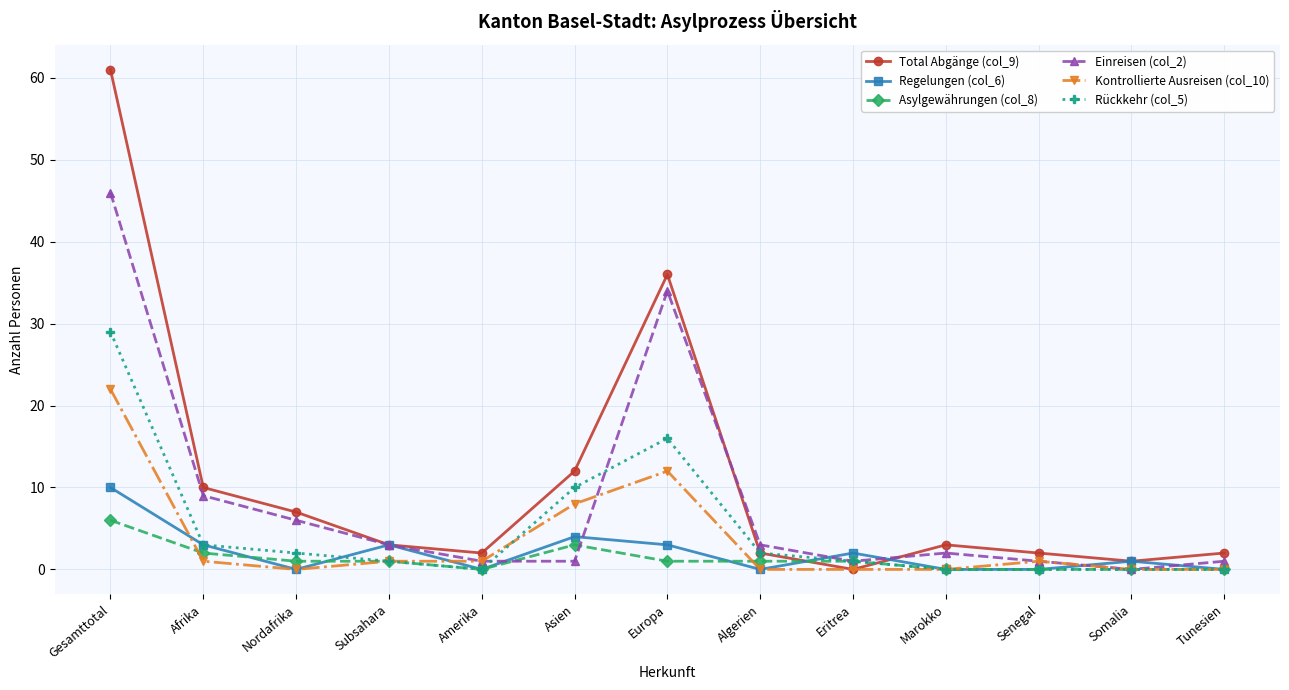

Which series has the largest total across all categories?

Total Abgänge (col_9)